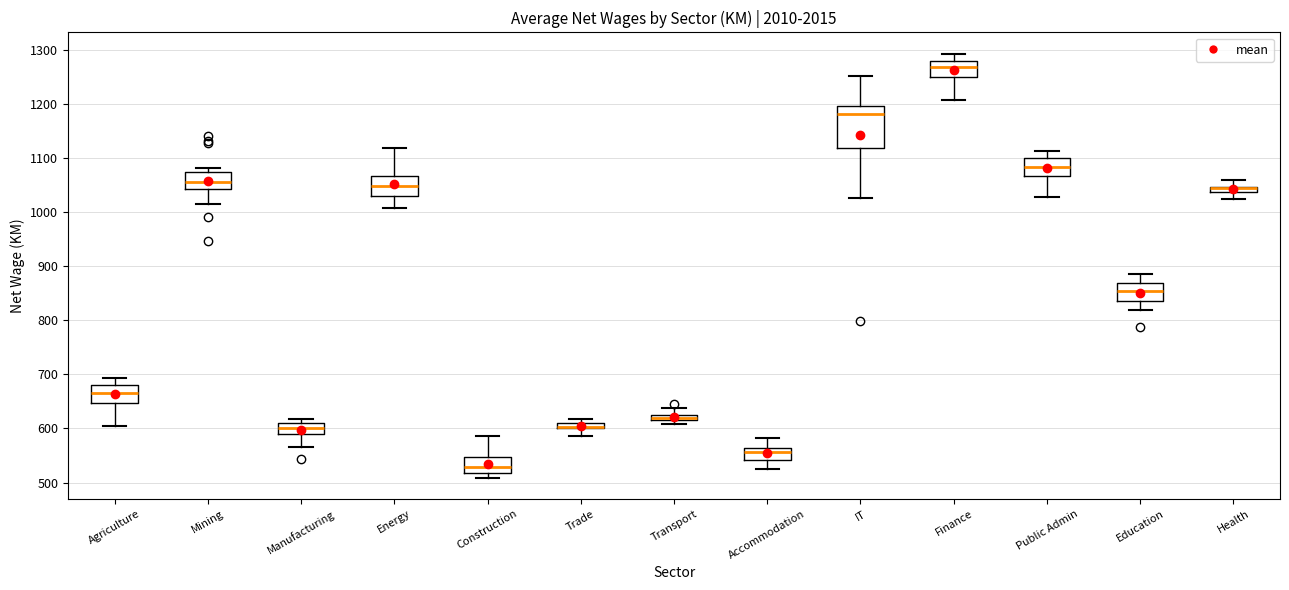

Comparing the boxes themselves (not the whiskers), which one is the tallest?

IT